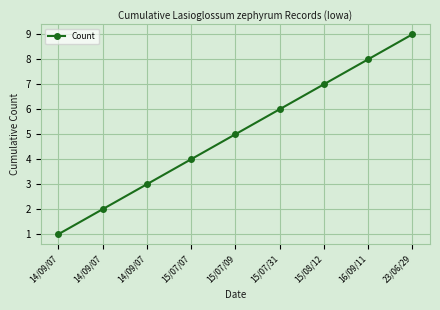

Approximately how many times larger is the value at 14/09/07 compared to 15/07/09?

0.4